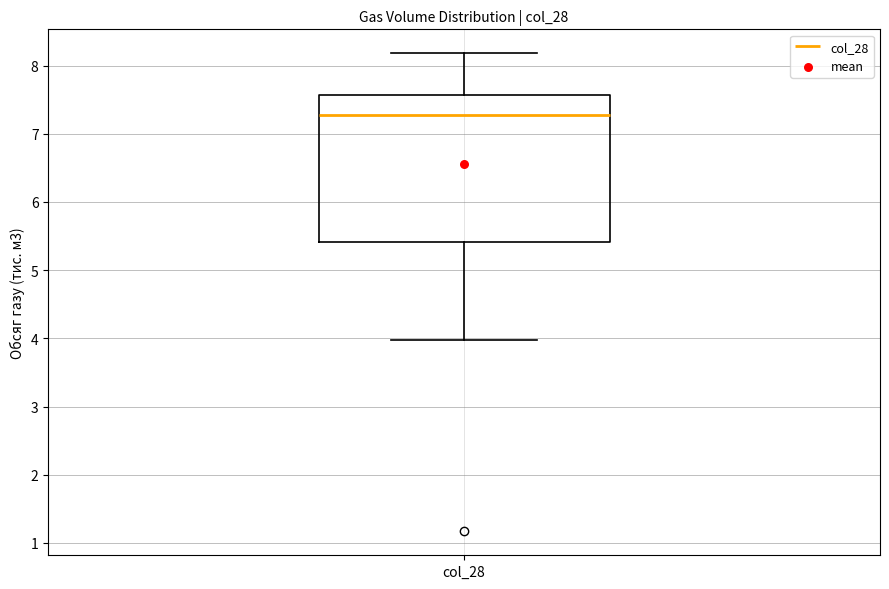

Read this box plot against the y-axis: the position of the median line, the range covered by the box, and the ends of both whiskers. The values are not printed on the chart, so give them approximately, as read against the axis.

median 7.3, box 5.4 to 7.6, whiskers 4.0 to 8.2